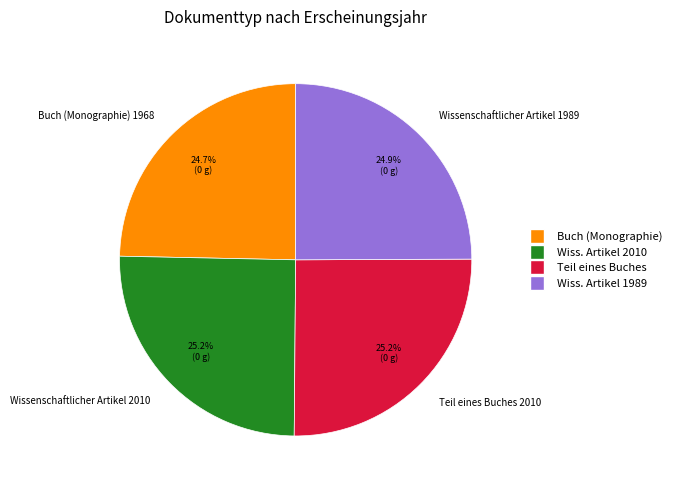

Is it true that Wissenschaftlicher Artikel 2010 is 25% of the pie?

True